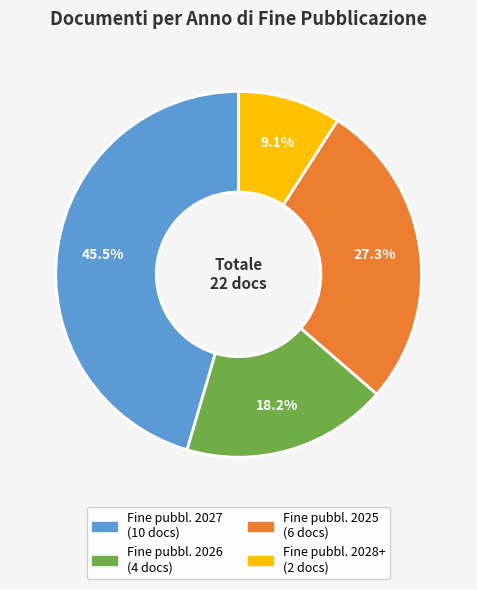

Is there a majority slice in this chart?

No